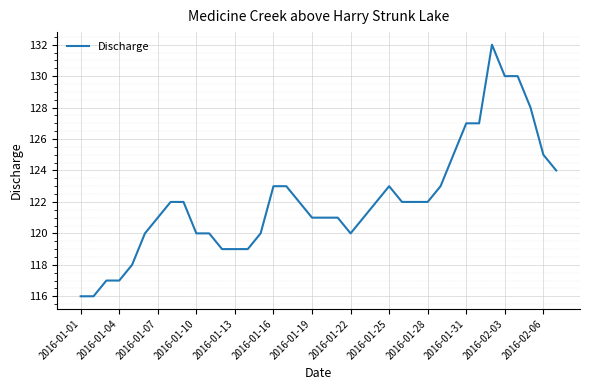

What is the minimum value shown in the chart?

116